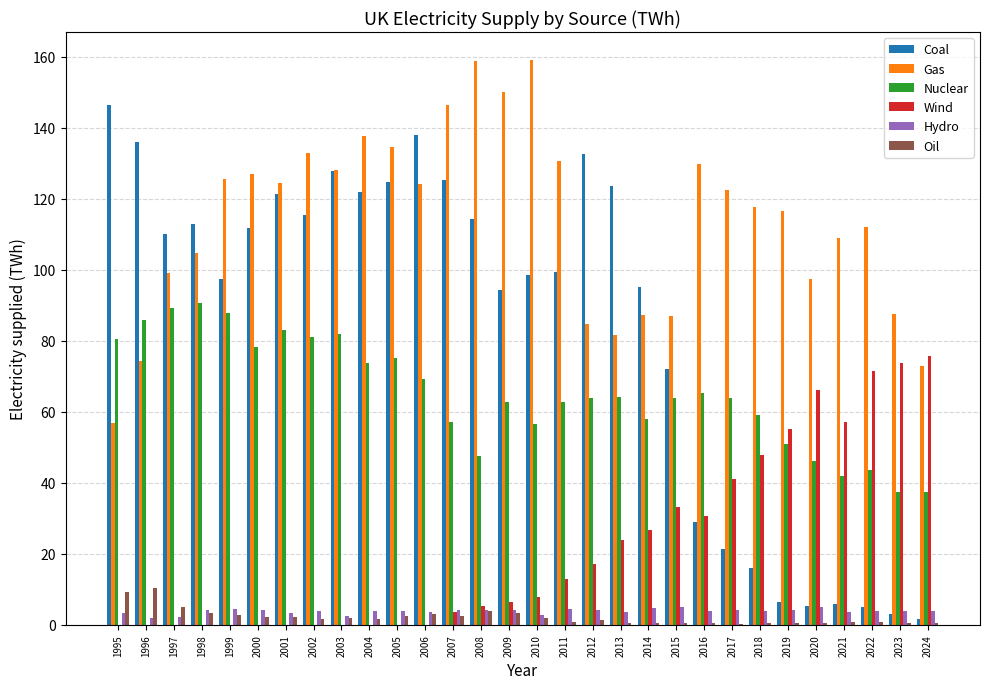

How many data points does each series have?

30